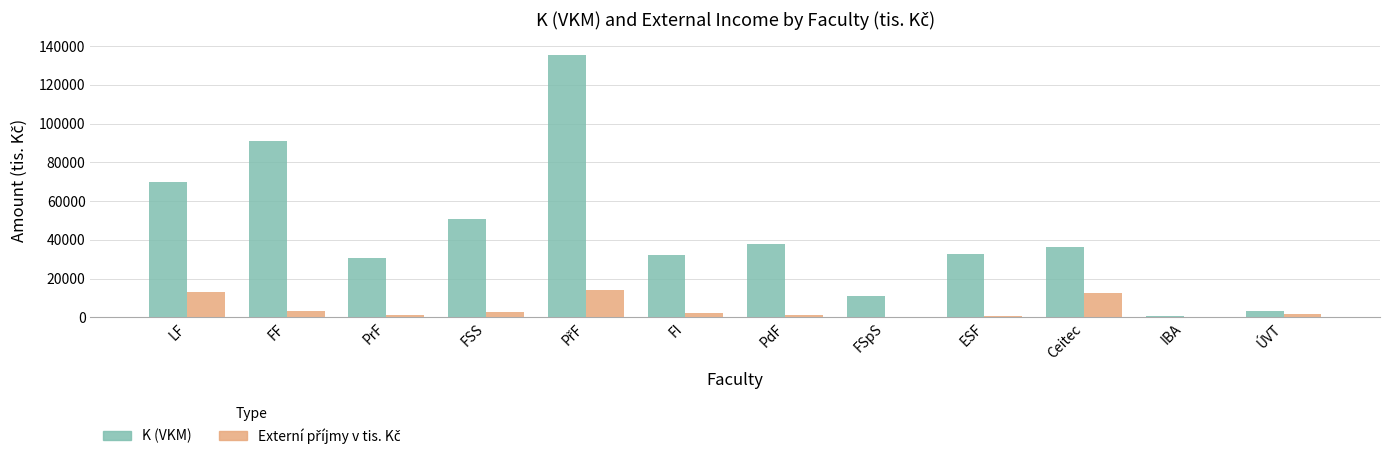

Which series has the largest total across all categories?

K (VKM)